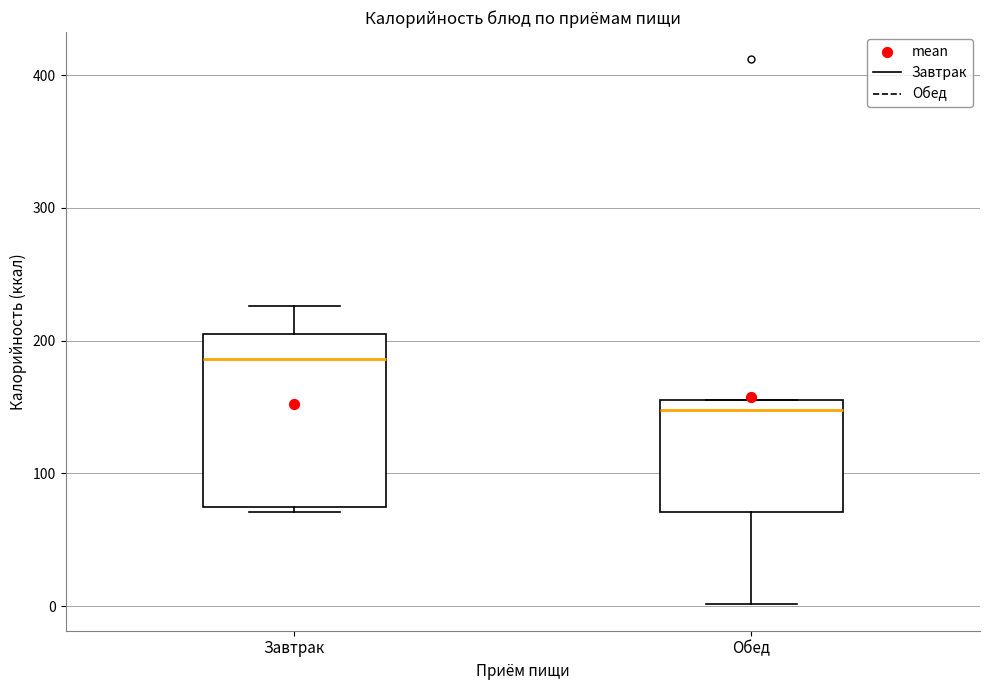

Which box is the tallest, from its lower edge to its upper edge?

Завтрак